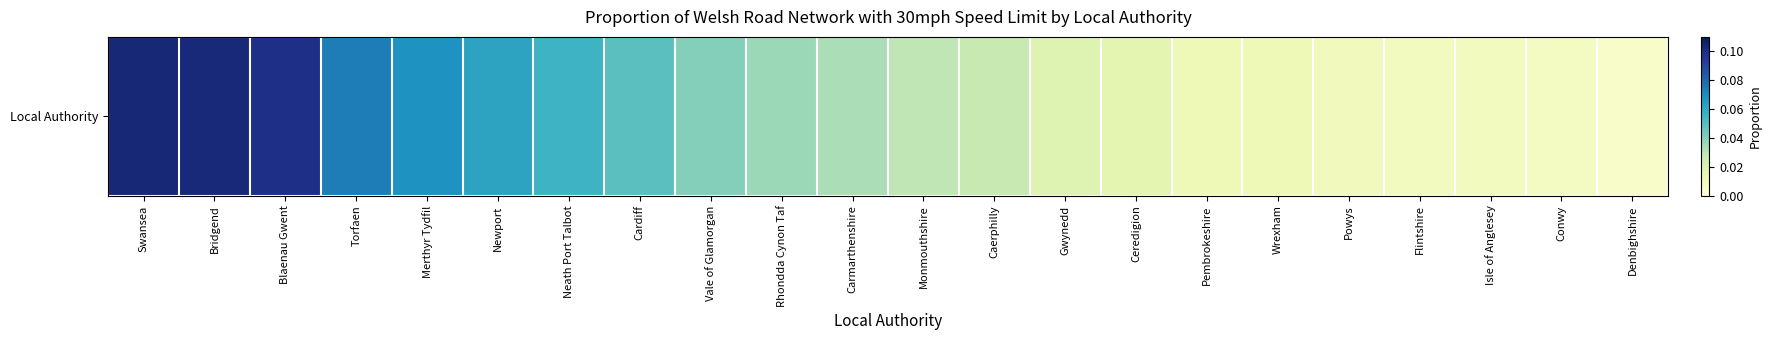

Reading left to right, extract all data points from this chart.

Swansea=0.1	Bridgend=0.1	Blaenau Gwent=0.1	Torfaen=0.1	Merthyr Tydfil=0.1	Newport=0.1	Neath Port Talbot=0.1	Cardiff=0.0	Vale of Glamorgan=0.0	Rhondda Cynon Taf=0.0	Carmarthenshire=0.0	Monmouthshire=0.0	Caerphilly=0.0	Gwynedd=0.0	Ceredigion=0.0	Pembrokeshire=0.0	Wrexham=0.0	Powys=0.0	Flintshire=0.0	Isle of Anglesey=0.0	Conwy=0.0	Denbighshire=0.0